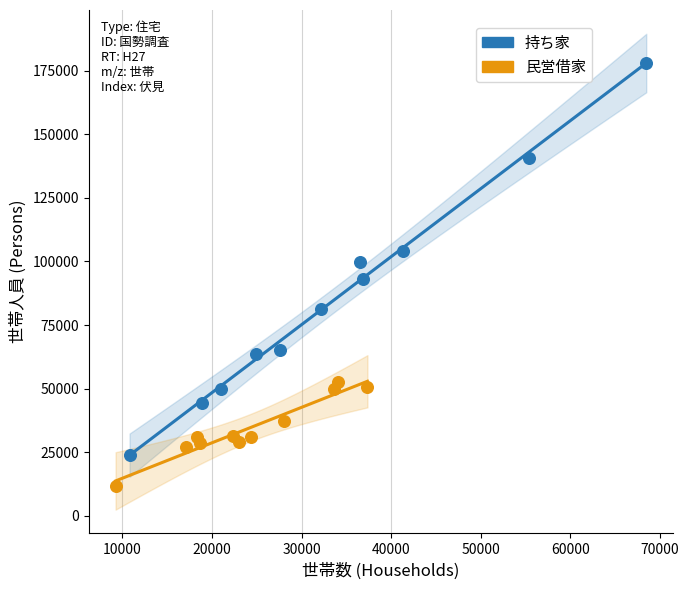

What are all the series names shown in the legend?

持ち家, 民営借家